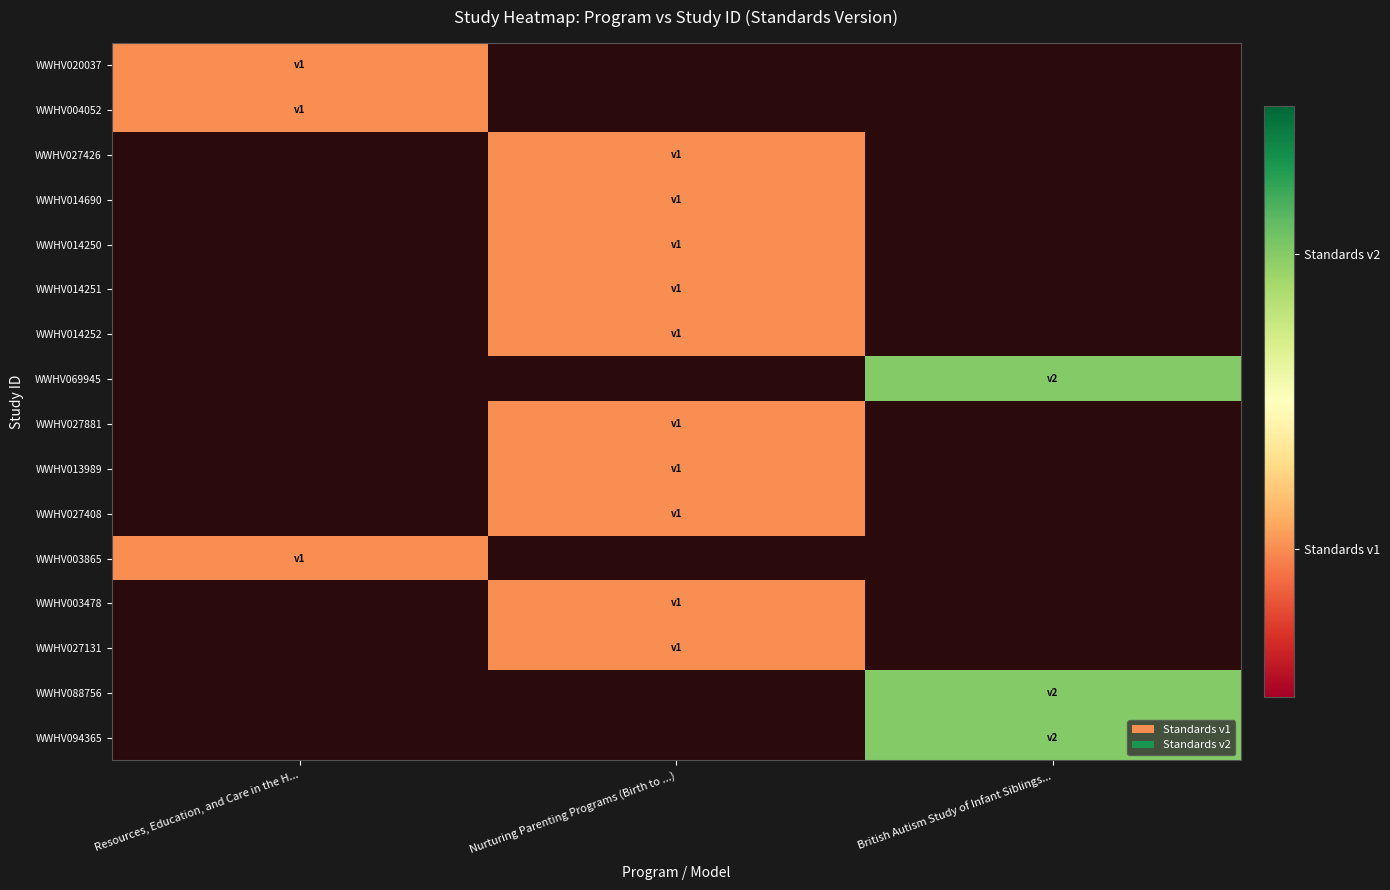

Which has a higher value, Nurturing Parenting Programs (Birth to ...) or Resources, Education, and Care in the H...?

Resources, Education, and Care in the H...